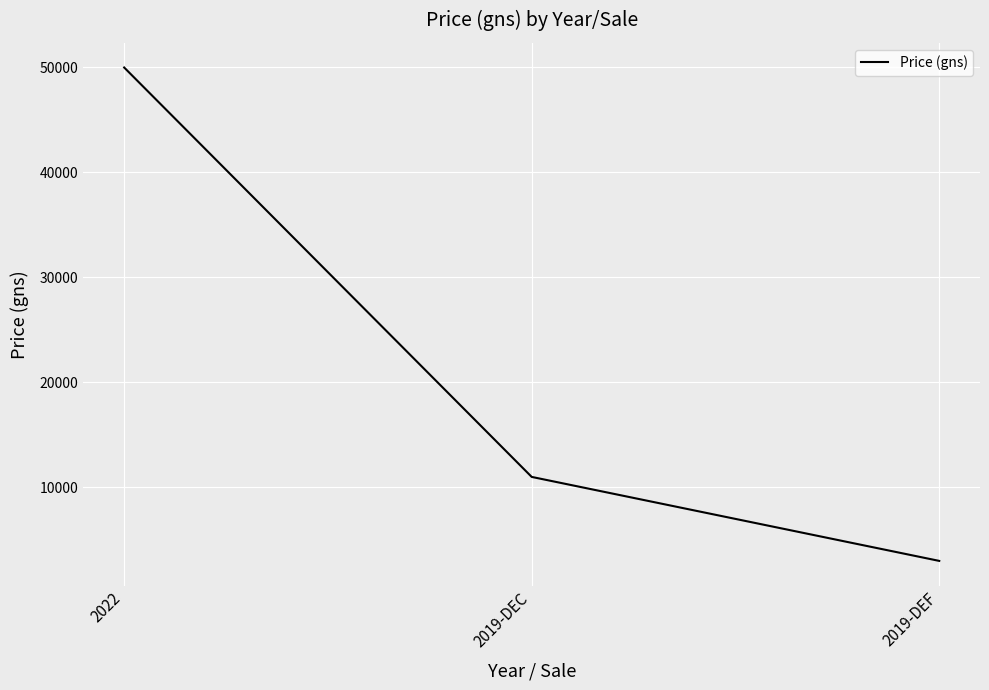

Reading left to right, extract all data points from this chart.

50000	11000	3000